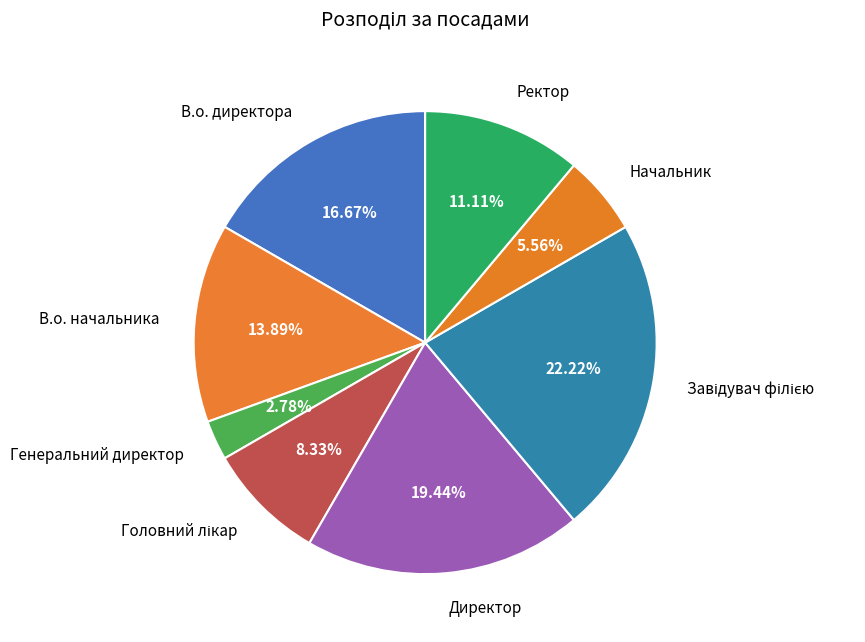

Between В.о. начальника and Начальник, which is larger?

В.о. начальника